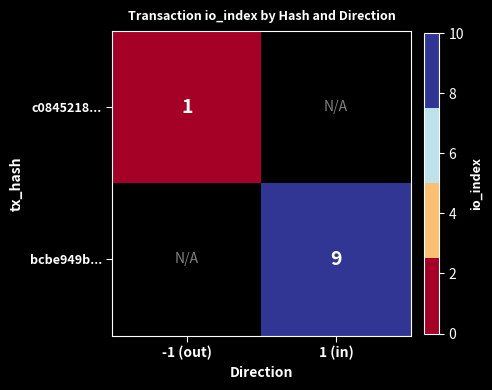

Which label corresponds to the smallest value in the chart?

-1 (out)